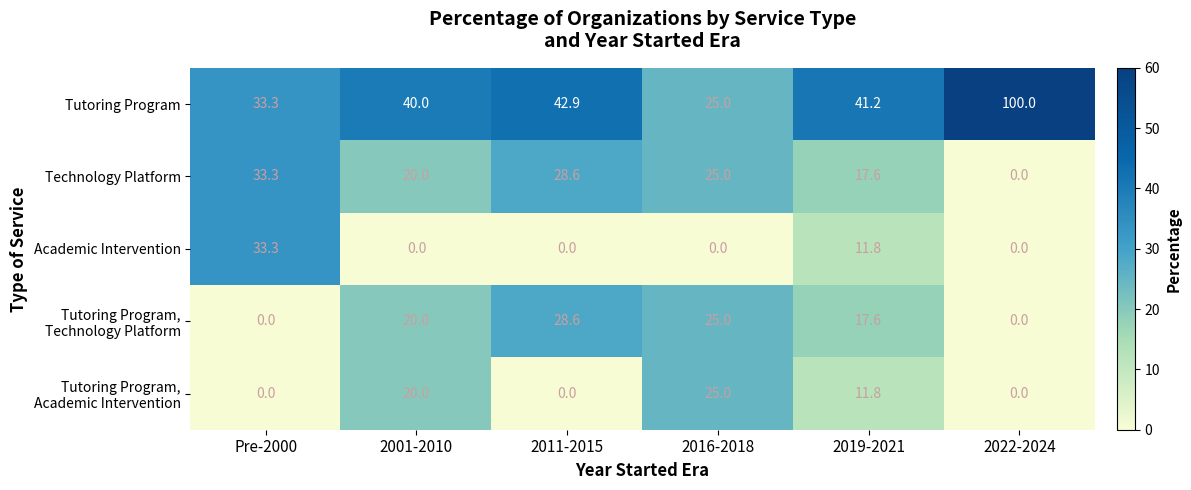

Which category has the lowest value in the Tutoring Program series?

2016-2018